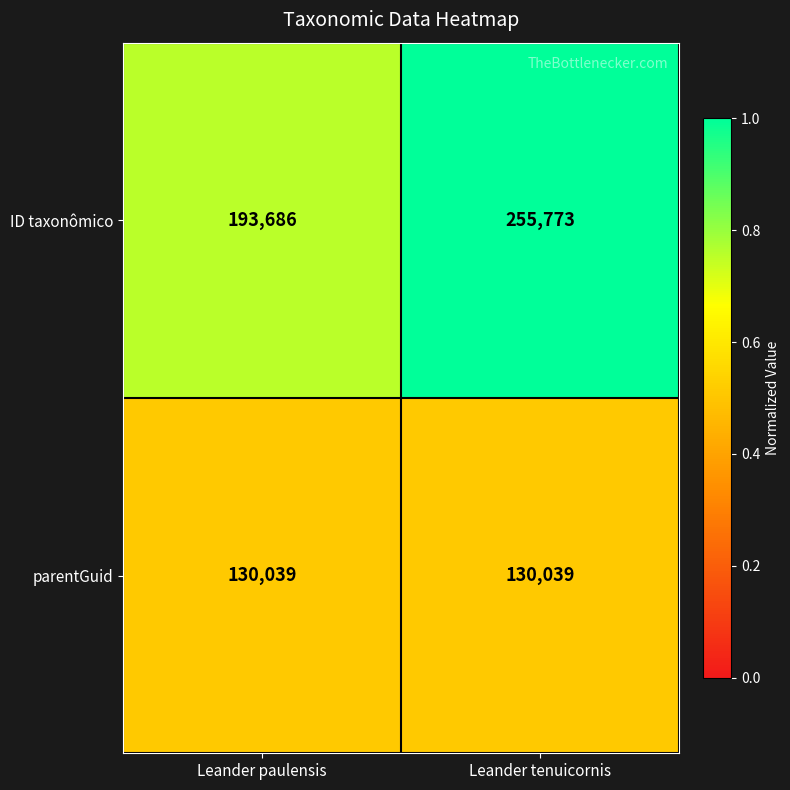

List the series in order of their overall mean, highest first.

ID taxonômico, parentGuid